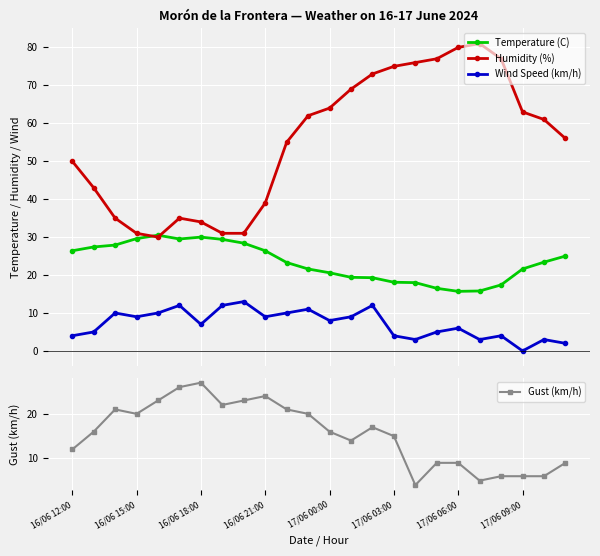

True or false: Humidity (%) and Wind Speed (km/h) intersect in this chart.

False